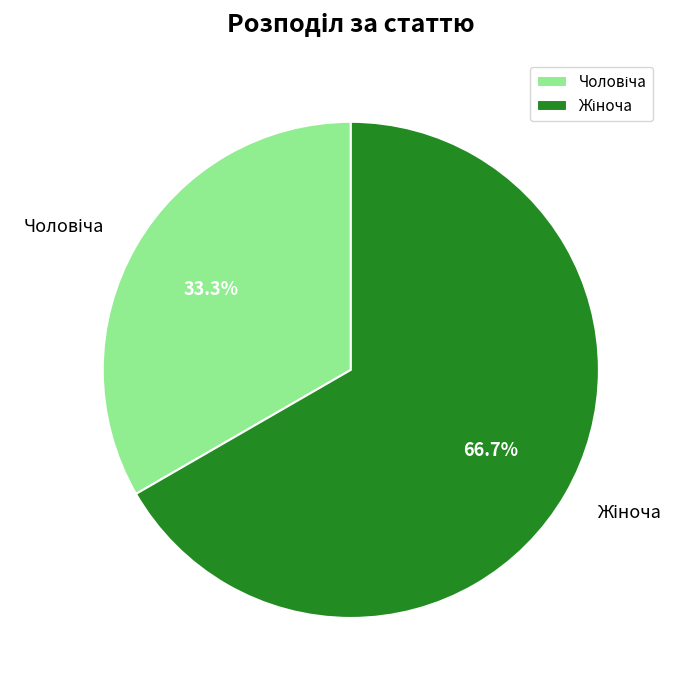

Is there a majority slice in this chart?

Yes